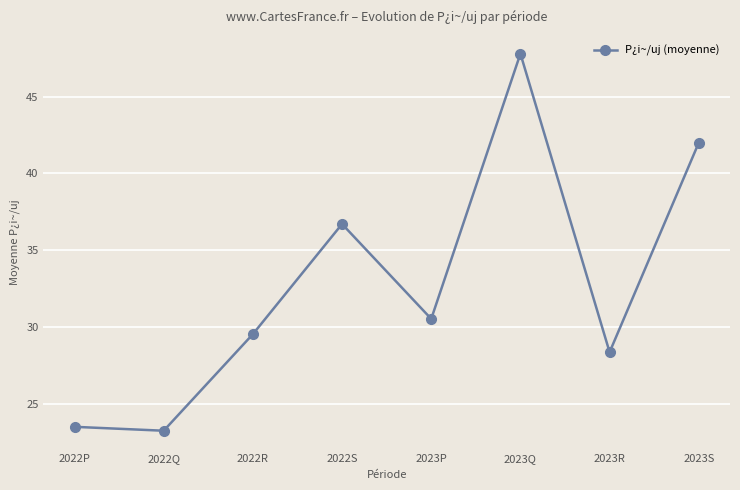

What is the minimum value shown in the chart?

23.2